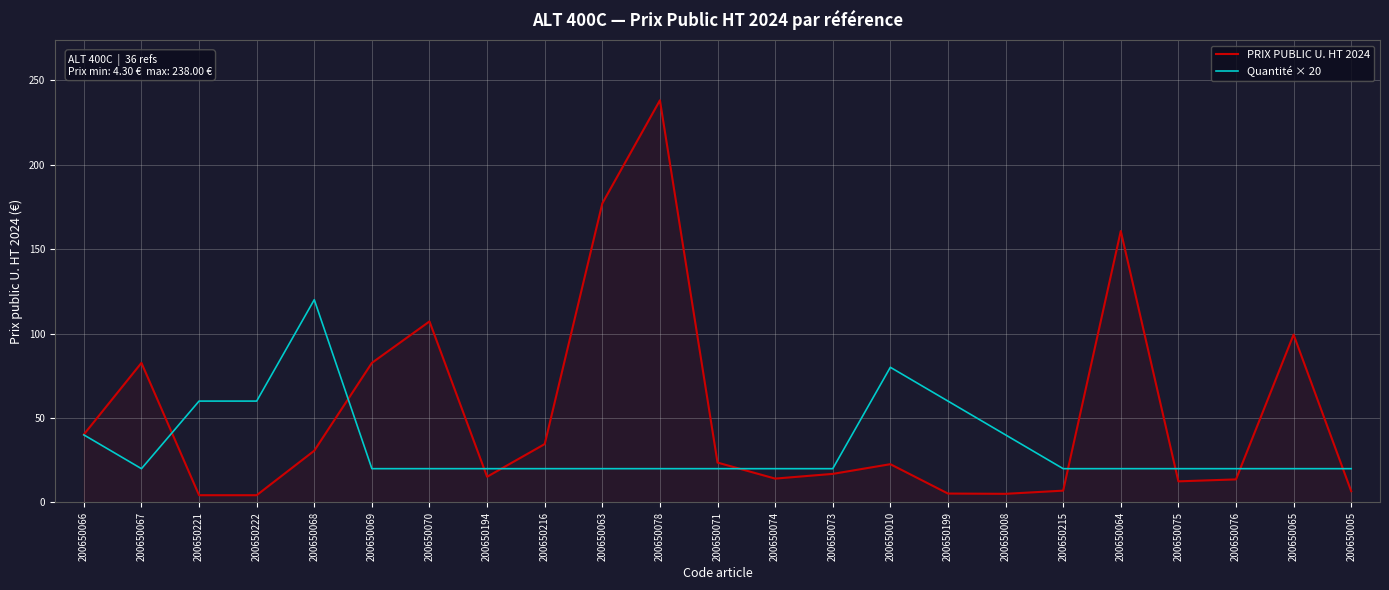

Which series has the largest total across all categories?

PRIX PUBLIC U. HT 2024